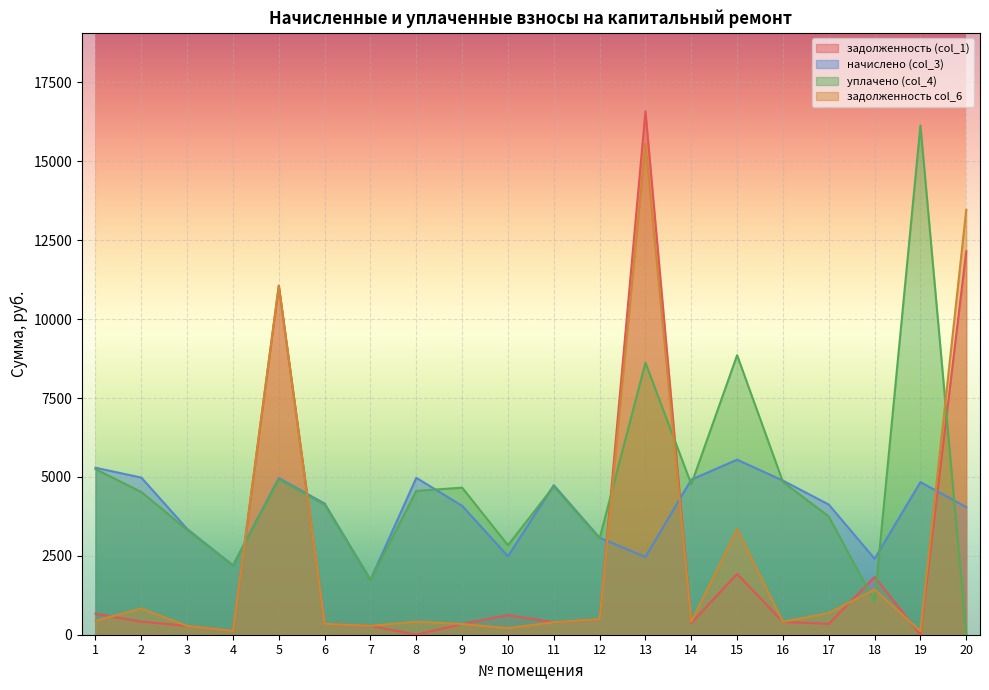

Reading left to right, extract all data points from this chart.

задолженность (col_1): 1=662.4	2=414.9	3=279.2	4=116.8	5=11059.3	6=346.3	7=280.5	8=0.0	9=340.4	10=621.2	11=394.9	12=494.8	13=16582.9	14=369.2	15=1925.6	16=406.9	17=343.7	18=1831.9	19=0.0	20=12150.4
начислено (col_3): 1=5290.7	2=4979.0	3=3351.0	4=2197.8	5=4963.1	6=4155.8	7=1741.4	8=4971.0	9=4084.0	10=2485.6	11=4739.3	12=3071.8	13=2461.6	14=4915.1	15=5546.4	16=4883.2	17=4123.9	18=2405.6	19=4835.2	20=4044.0
уплачено (col_4): 1=5247.4	2=4521.8	3=3322.5	4=2184.8	5=4920.9	6=4120.5	7=1731.1	8=4556.8	9=4660.4	10=2836.4	11=4698.9	12=3053.6	13=8620.8	14=4768.9	15=8856.8	16=4841.6	17=3745.2	18=1047.2	19=16135.5	20=0.0
задолженность col_6: 1=440.9	2=829.8	3=279.2	4=116.8	5=11059.3	6=346.3	7=280.5	8=414.2	9=340.3	10=207.1	11=394.9	12=494.8	13=15564.3	14=409.9	15=3343.4	16=406.9	17=687.3	18=1432.2	19=111.7	20=13463.0